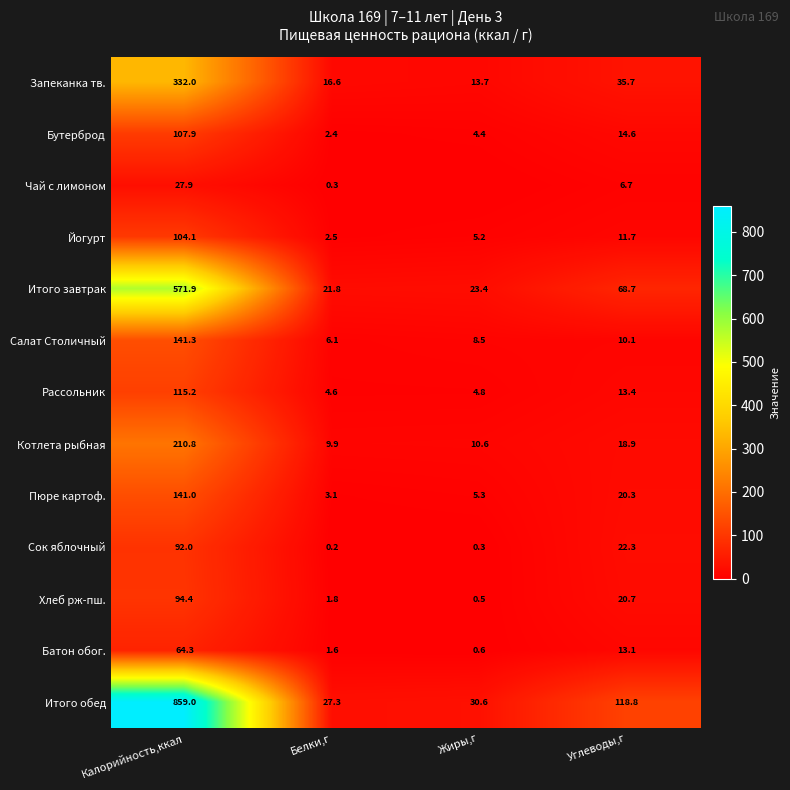

The Котлета рыбная series shows 282.5 at Калорийность,ккал. True or false?

False